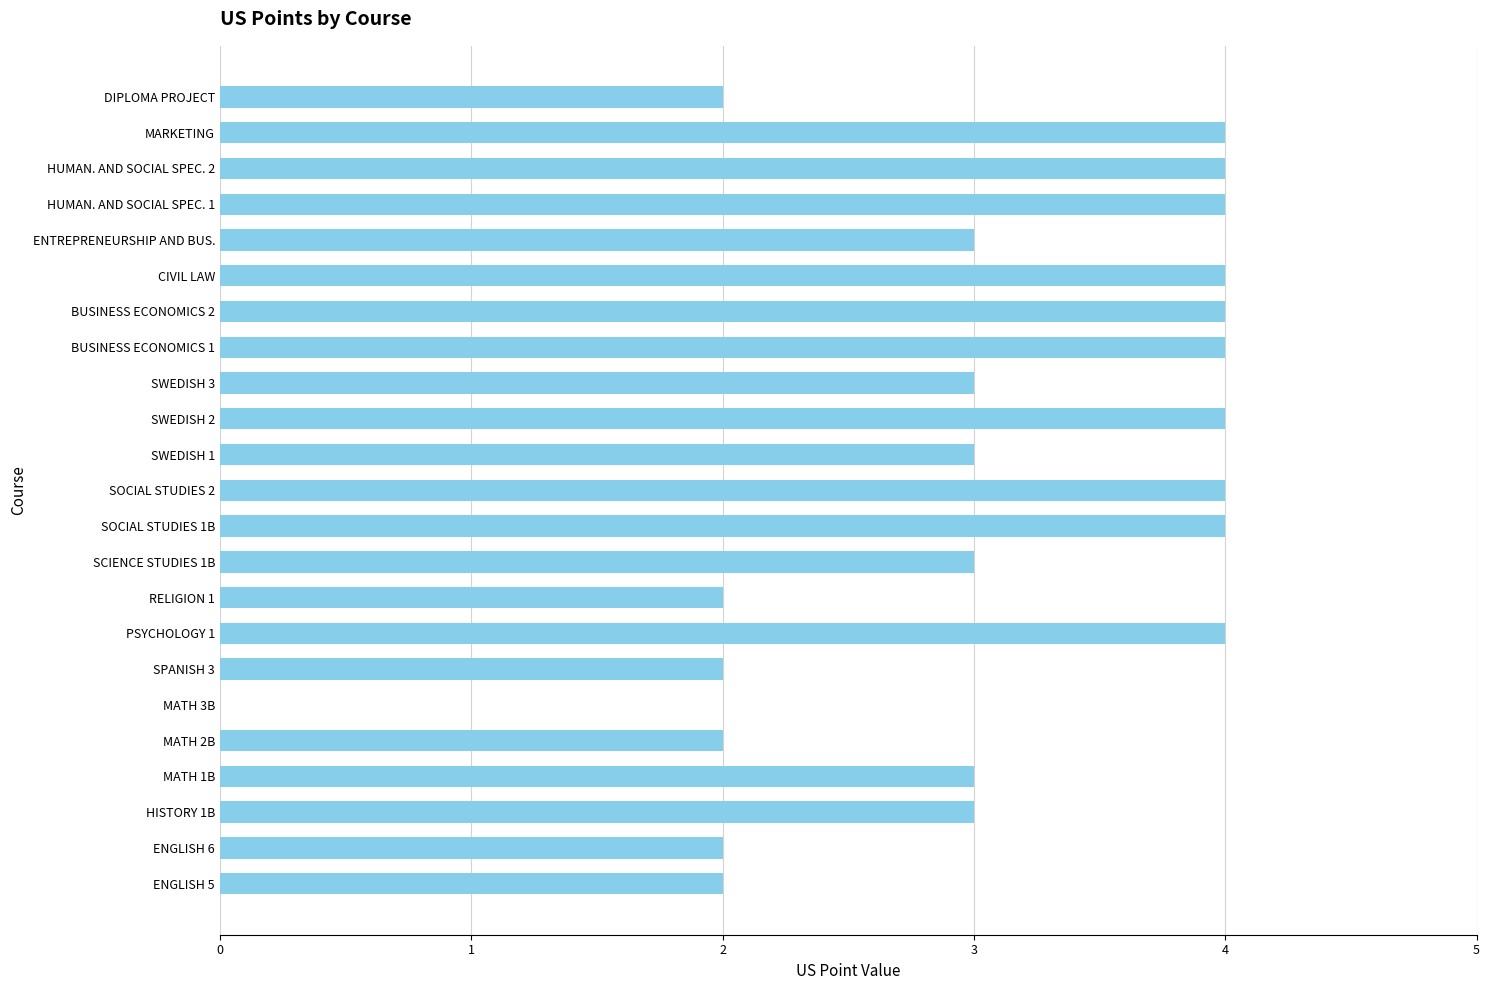

What is the ratio of the value at SWEDISH 2 to the value at SWEDISH 3?

1.3